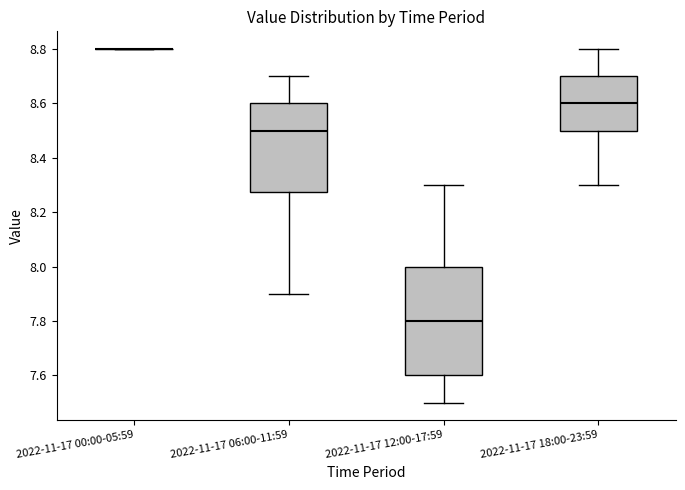

Reading left to right, read every box against the y-axis: the position of its median line, the range the box covers, and the ends of its whiskers. The values are not printed on the chart, so give them approximately, as read against the axis.

2022-11-17 00:00-05:59: box collapsed to a line at 8.80, whiskers 8.80 to 8.80
2022-11-17 06:00-11:59: median 8.50, box 8.28 to 8.60, whiskers 7.90 to 8.70
2022-11-17 12:00-17:59: median 7.80, box 7.60 to 8.00, whiskers 7.50 to 8.30
2022-11-17 18:00-23:59: median 8.60, box 8.50 to 8.70, whiskers 8.30 to 8.80